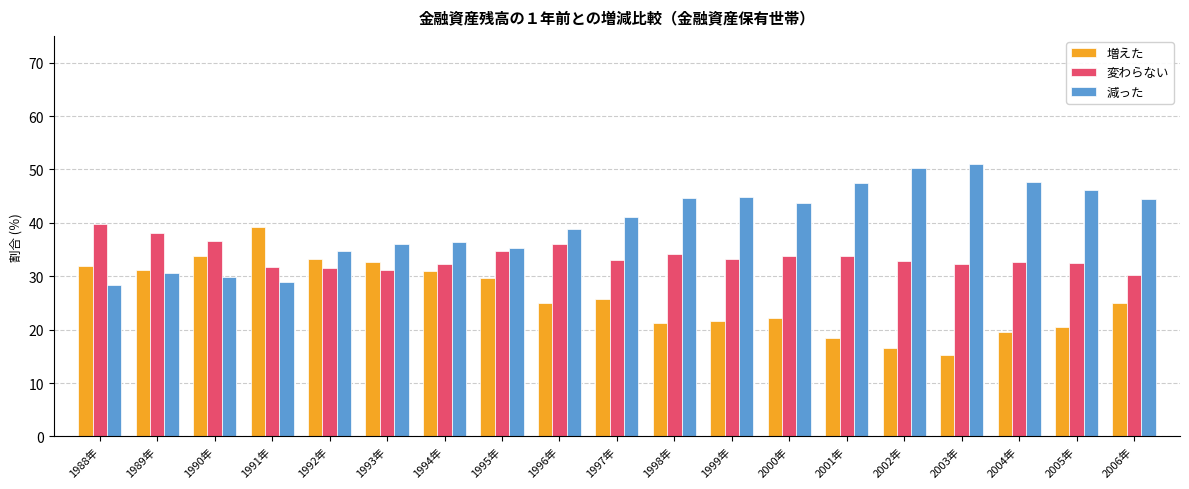

What is the average value of the 減った series?

40.0